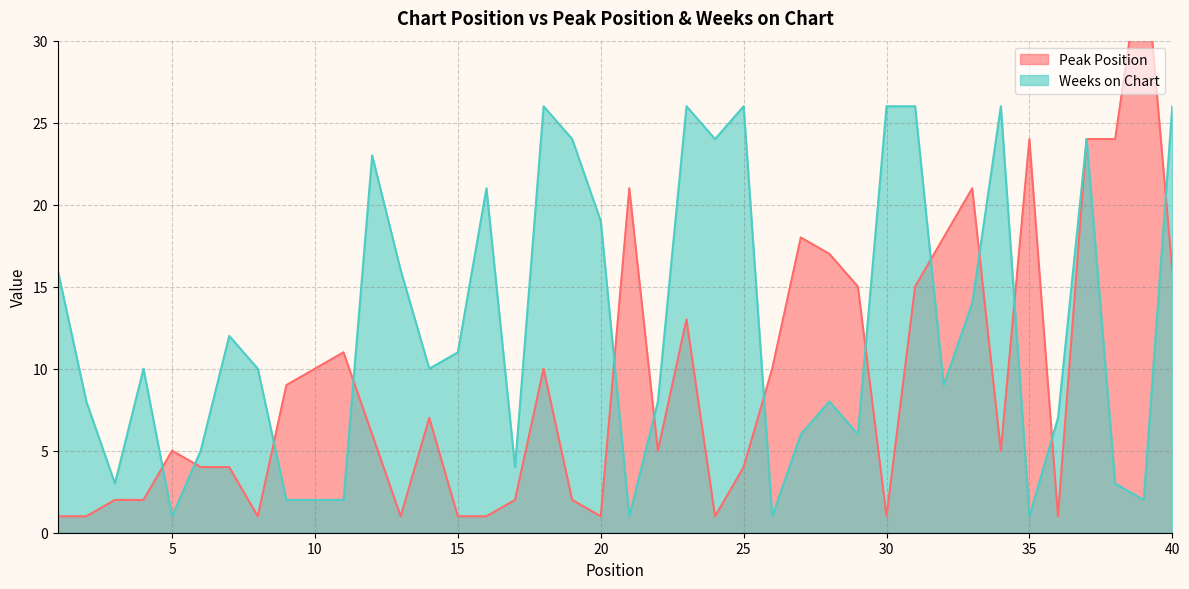

Reading left to right, extract all data points from this chart.

Peak Position: 1	1	2	2	5	4	4	1	9	10	11	6	1	7	1	1	2	10	2	1	21	5	13	1	4	10	18	17	15	1	15	18	21	5	24	1	24	24	36	16
Weeks on Chart: 16	8	3	10	1	5	12	10	2	2	2	23	16	10	11	21	4	26	24	19	1	8	26	24	26	1	6	8	6	26	26	9	14	26	1	7	24	3	2	26